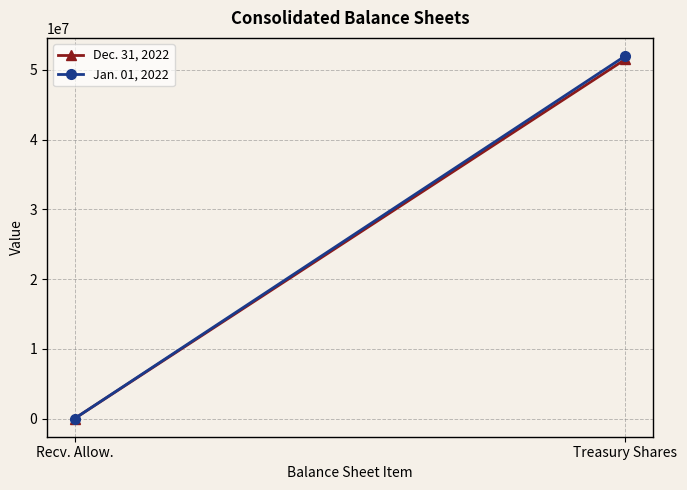

At Treasury Shares, list the series in order from smallest to largest.

Dec. 31, 2022, Jan. 01, 2022